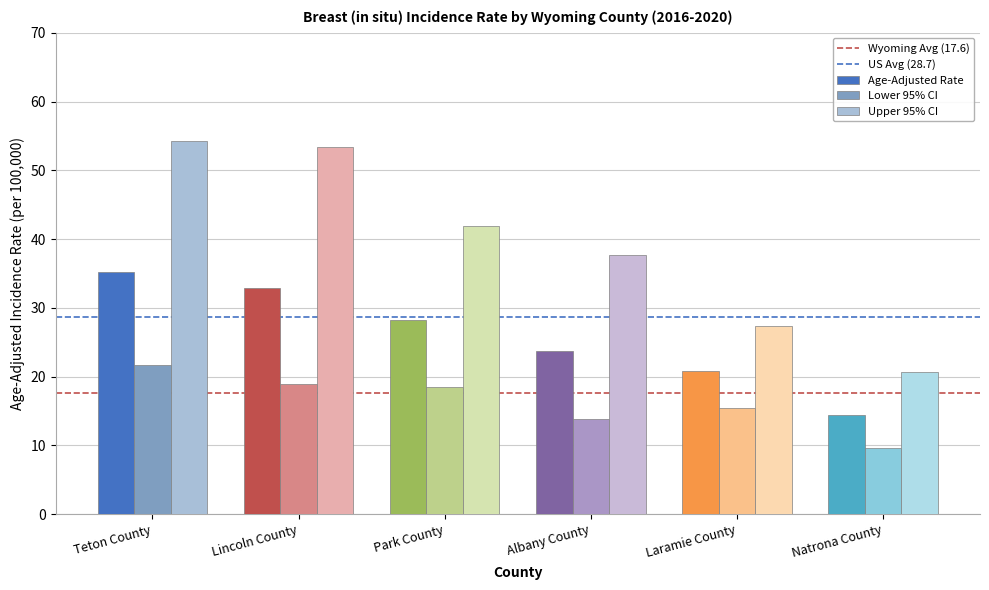

At how many categories does at least one series exceed 32?

4